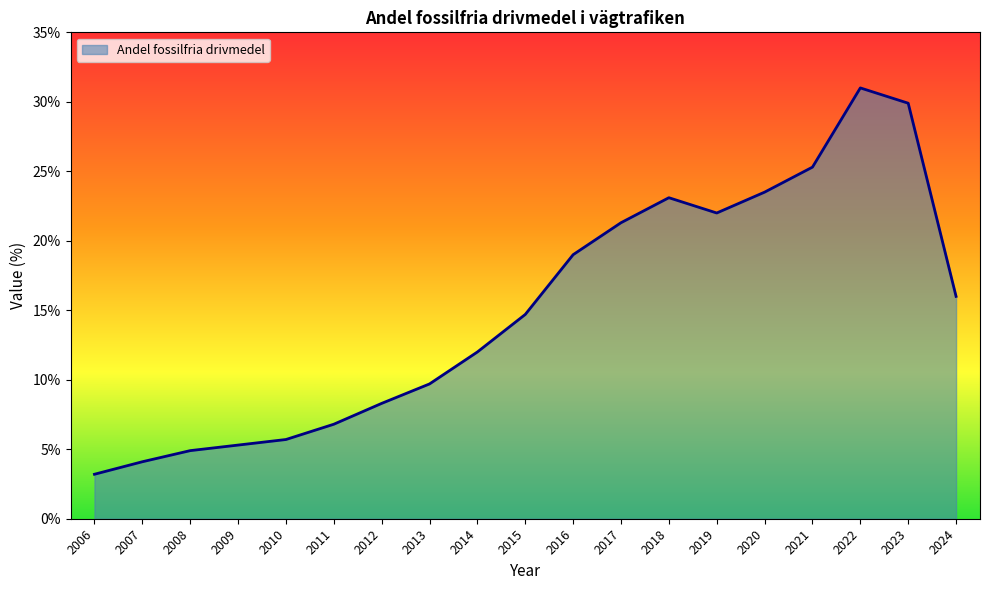

Does the chart have visible grid lines?

No